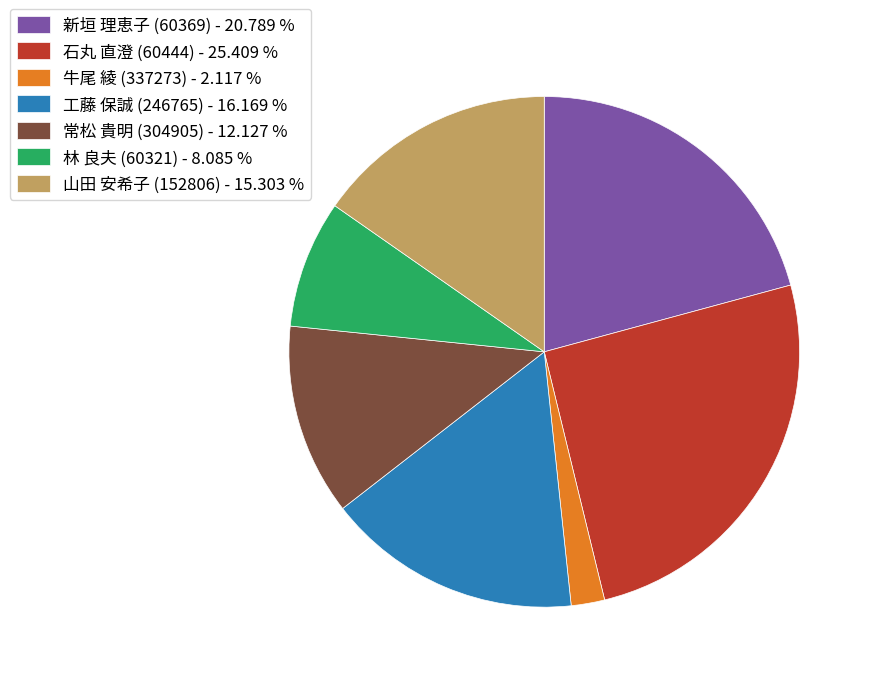

Is the sum of 石丸 直澄 (60444) - 25.409 % and 山田 安希子 (152806) - 15.303 % greater than half?

No